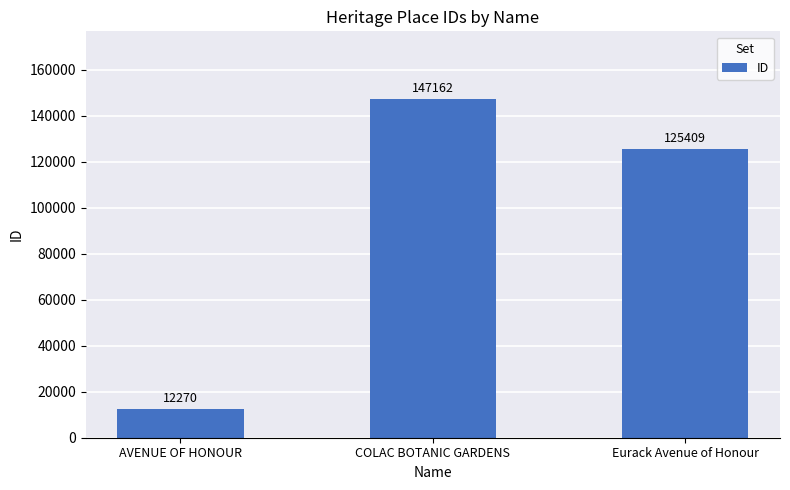

How many distinct data groups are displayed?

1